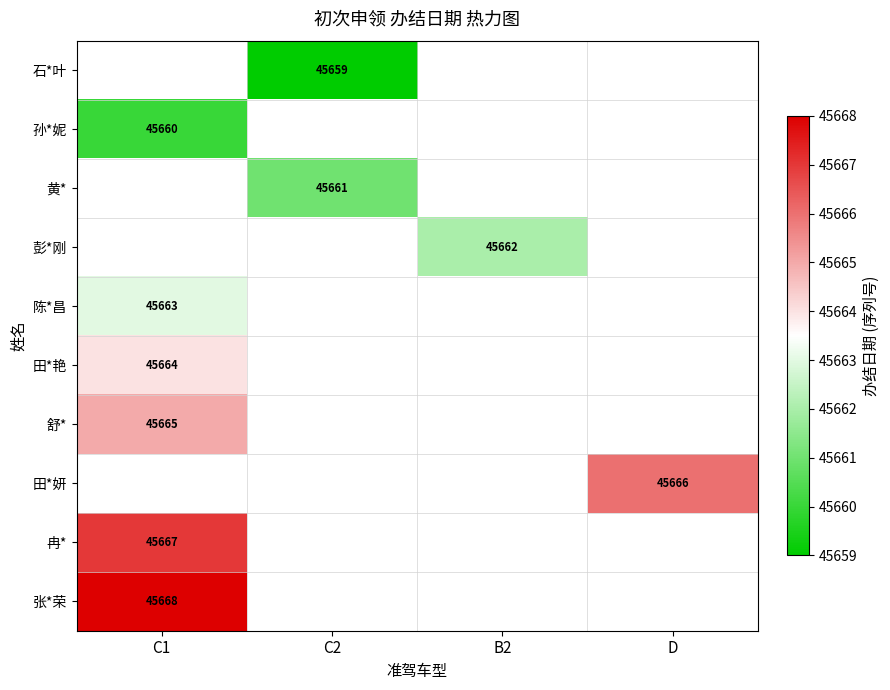

The 田*艳 series shows 60615 at C1. True or false?

False